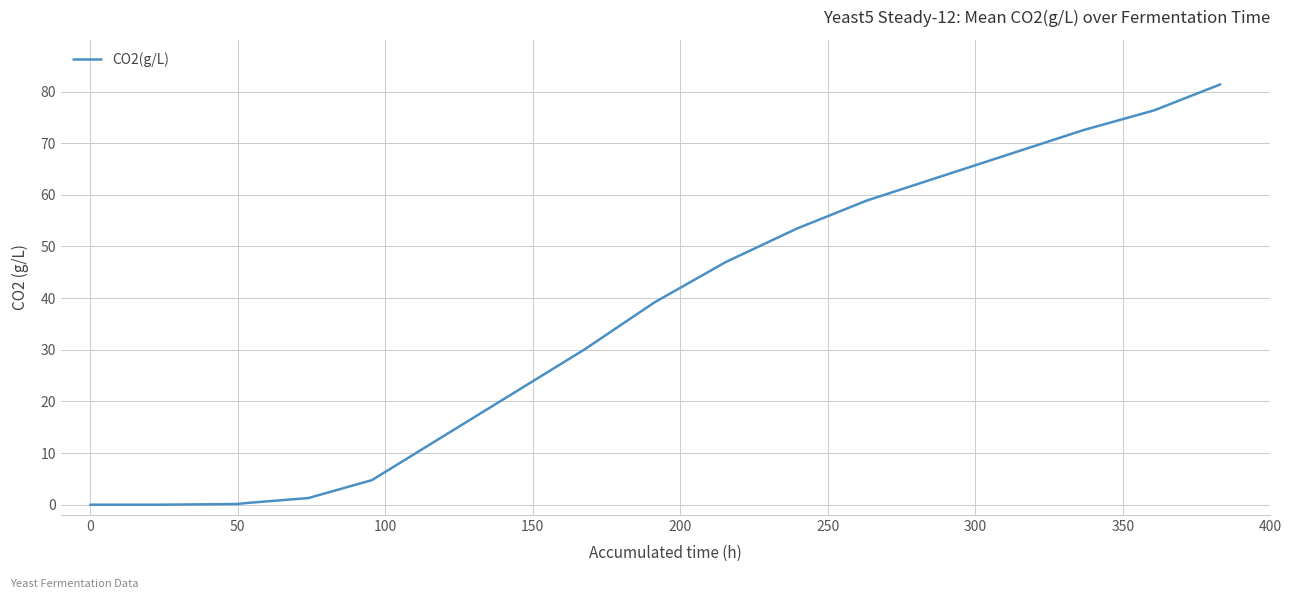

What is the maximum value shown in the chart?

81.4